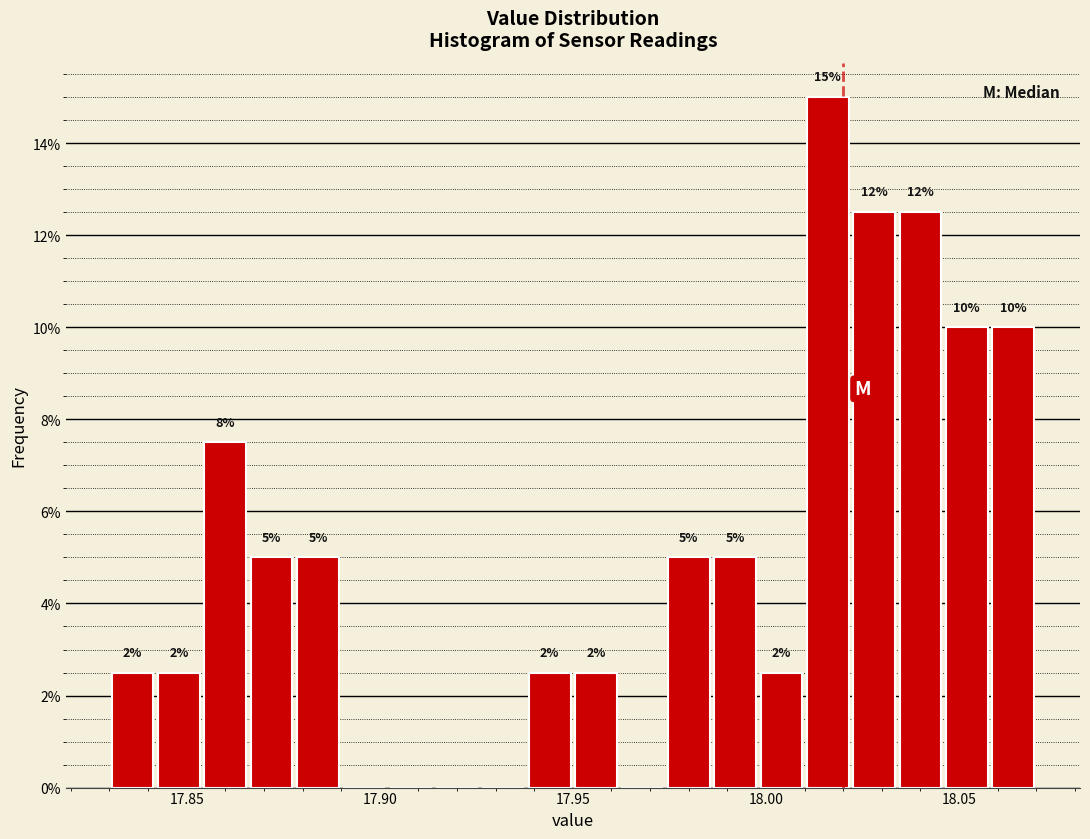

Read against the x-axis, roughly where is the centre of the tallest bar?

18.015